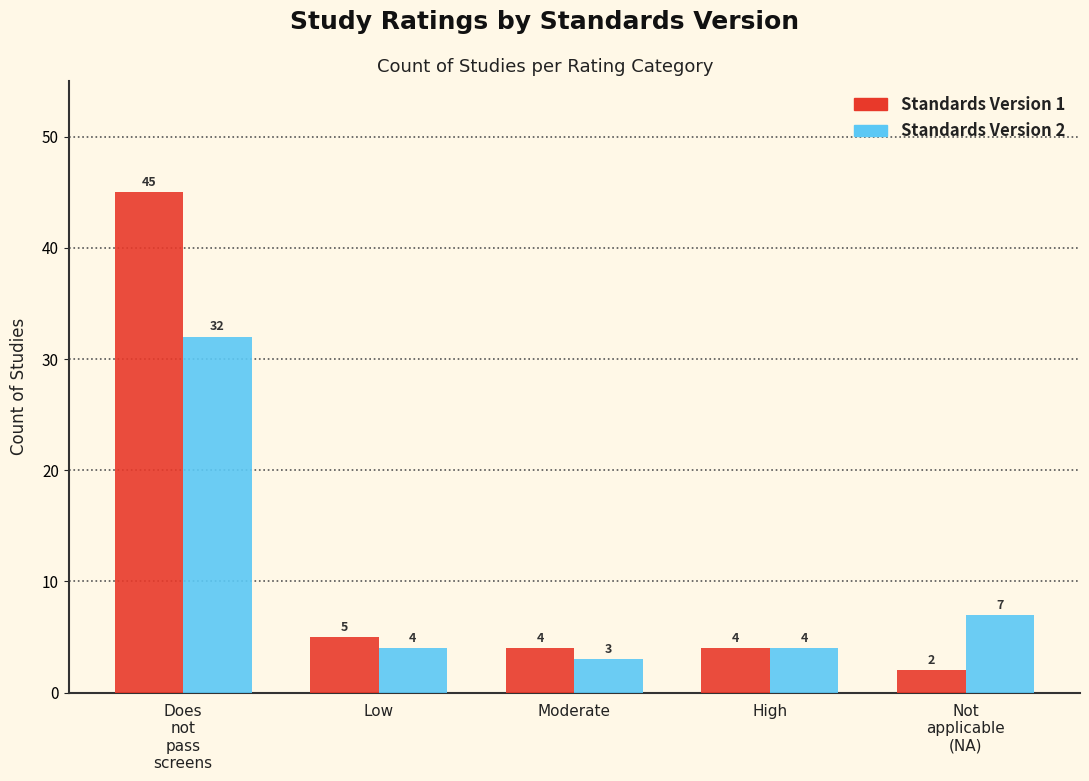

Reading right to left, what are all the values shown in this chart?

Version 1: 2	4	4	5	45
Version 2: 7	4	3	4	32